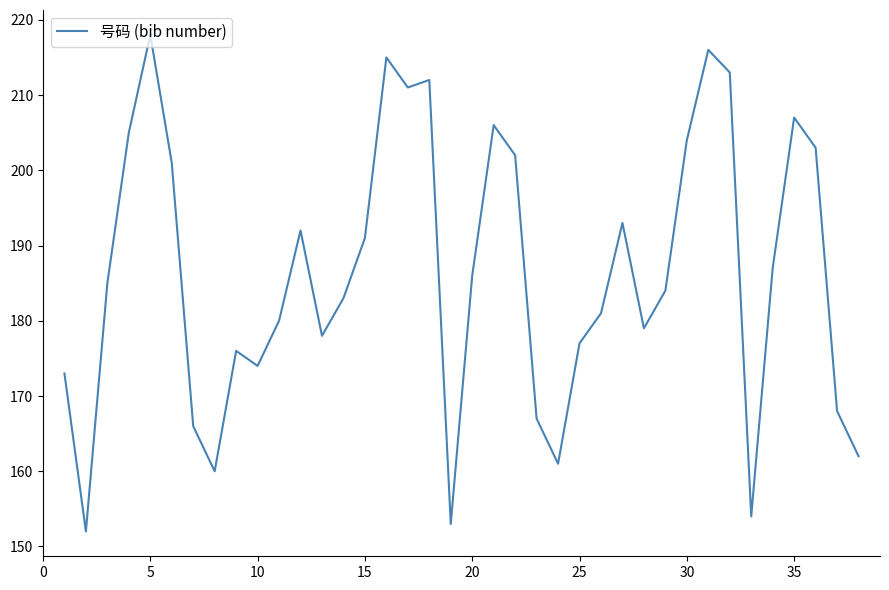

How many interior local peaks (higher than both neighbors) does the data have?

9